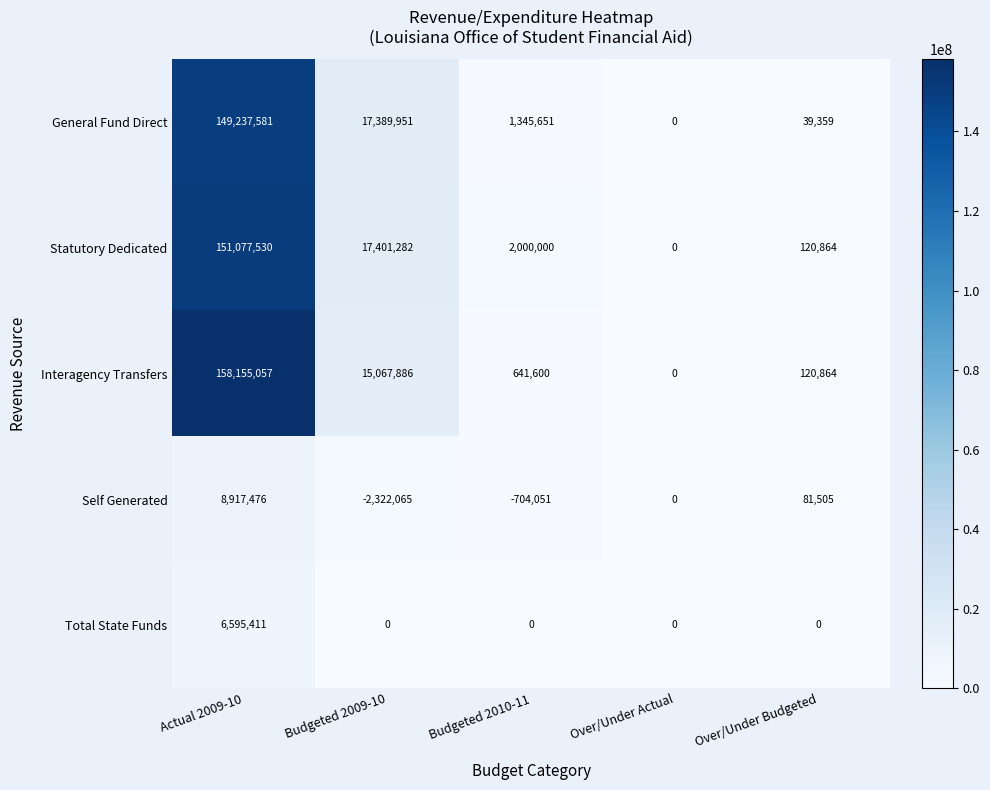

The Total State Funds series shows 2145176 at Over/Under Budgeted. True or false?

False